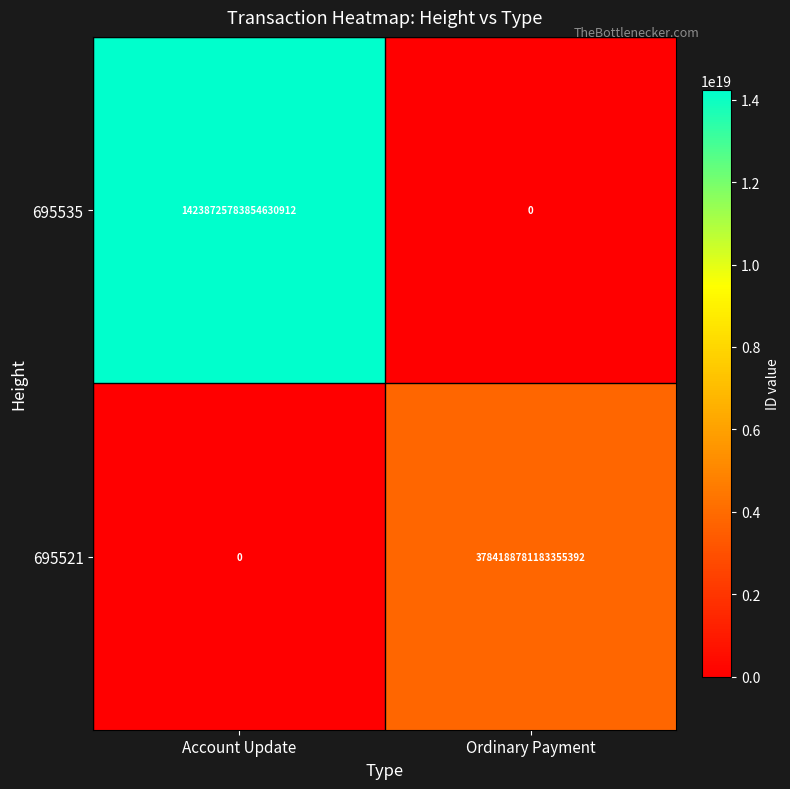

Which series has the largest range (max minus min)?

695535